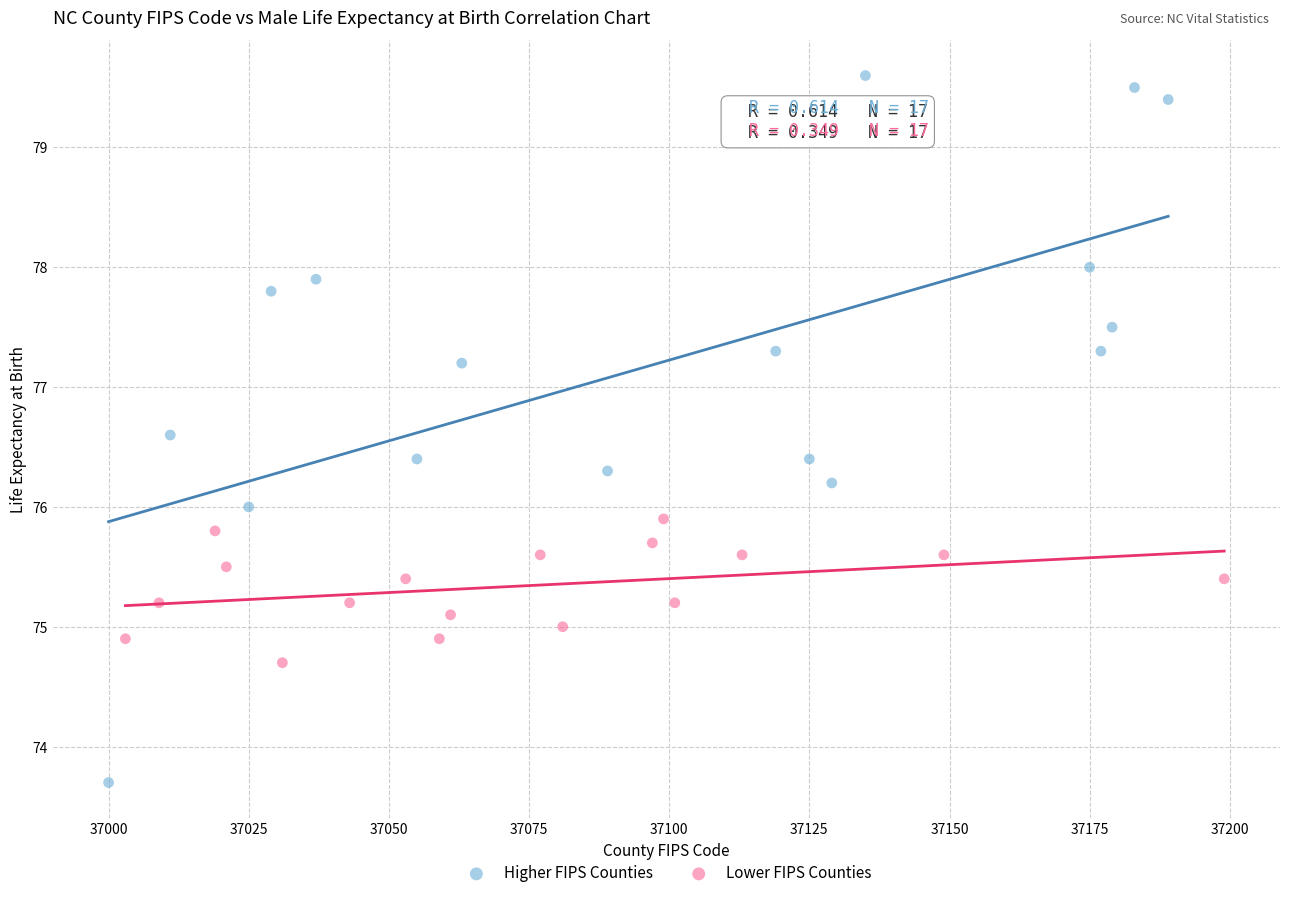

Which series reaches the minimum Y coordinate?

Higher FIPS Counties